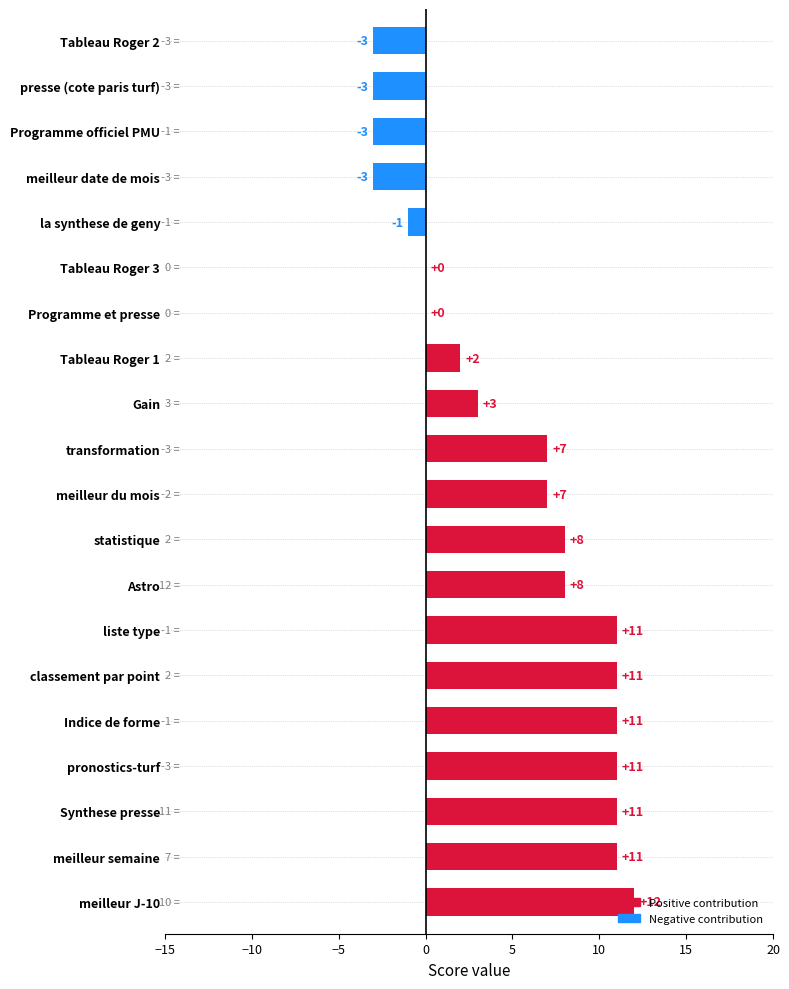

Count the number of data series in this chart.

1